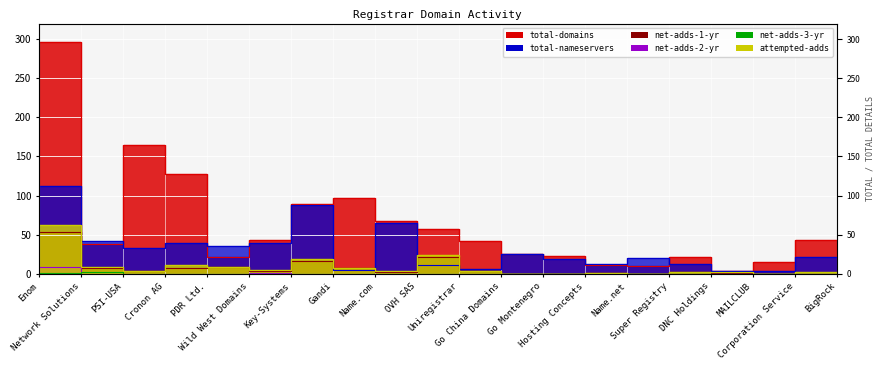

At which category does total-domains reach its first local valley?

Network Solutions